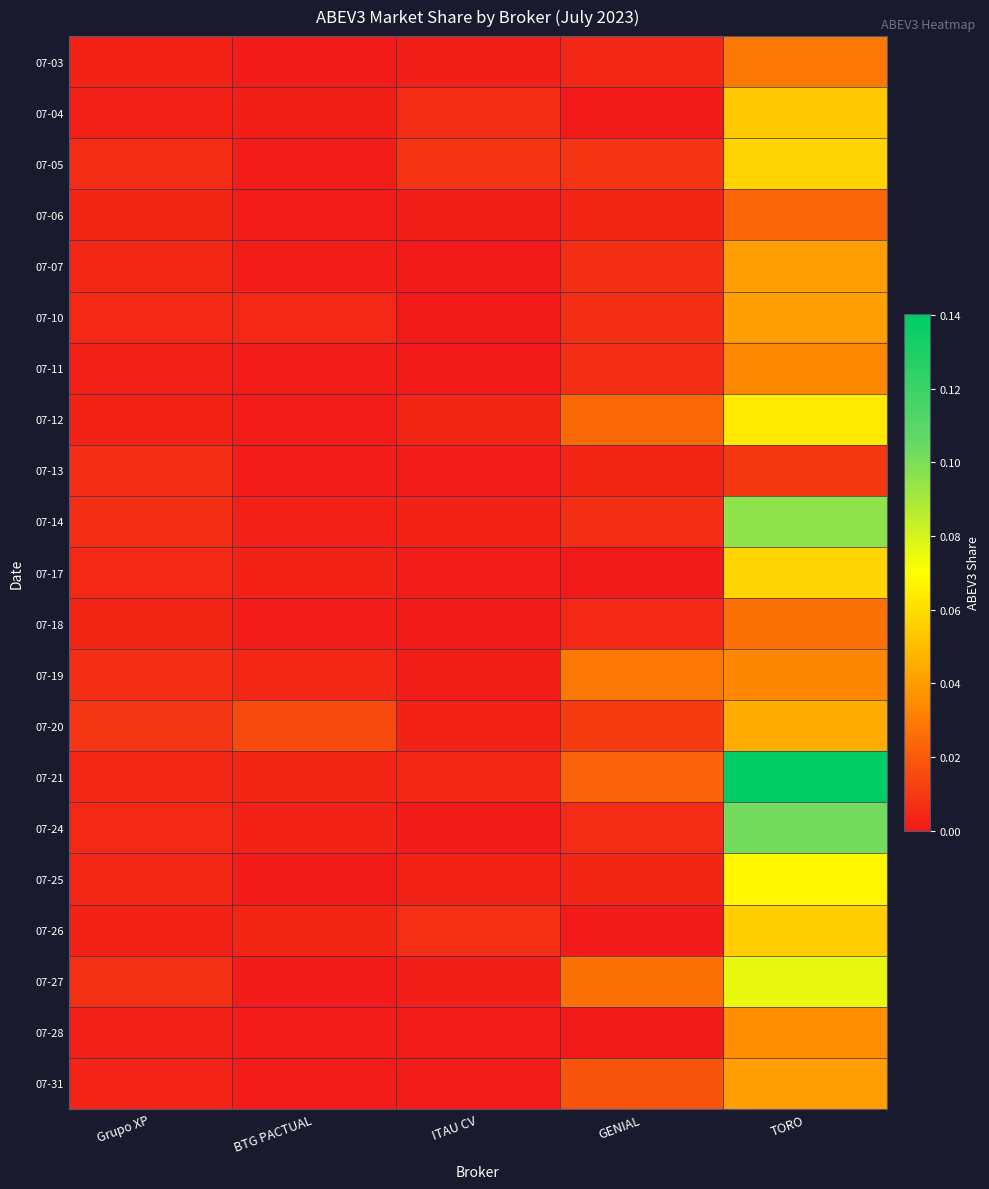

Which series has the largest total across all categories?

07-21